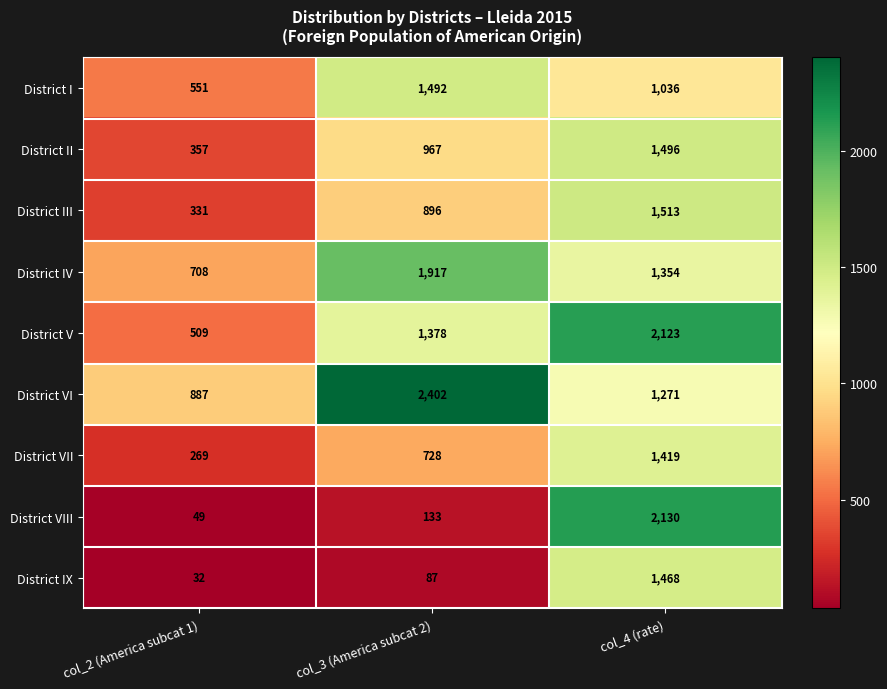

Count the District VI values in the range 887 to 2402.

3